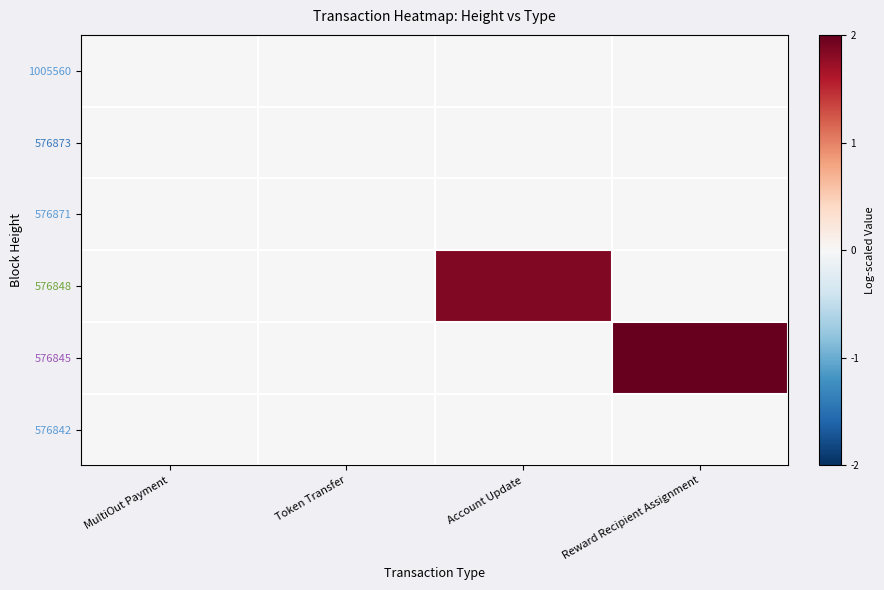

Which series has the largest range (max minus min)?

576845